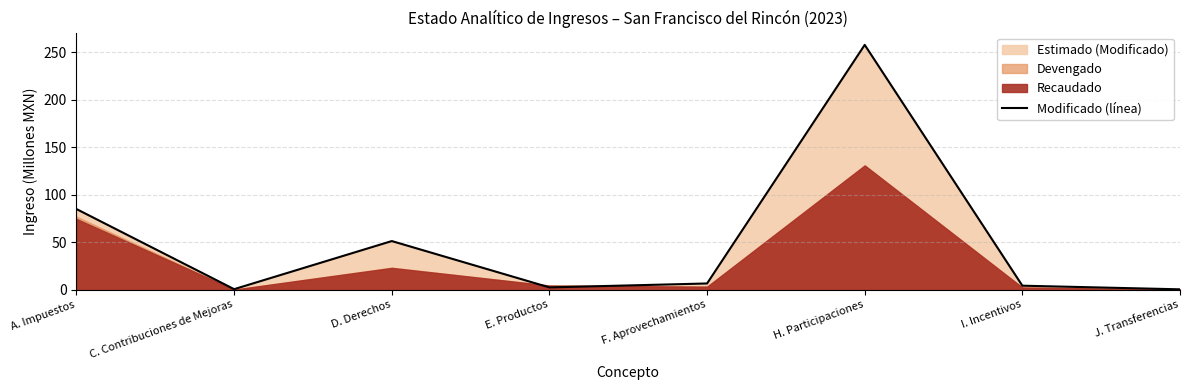

The value at E. Productos is 1.5. True or false?

False